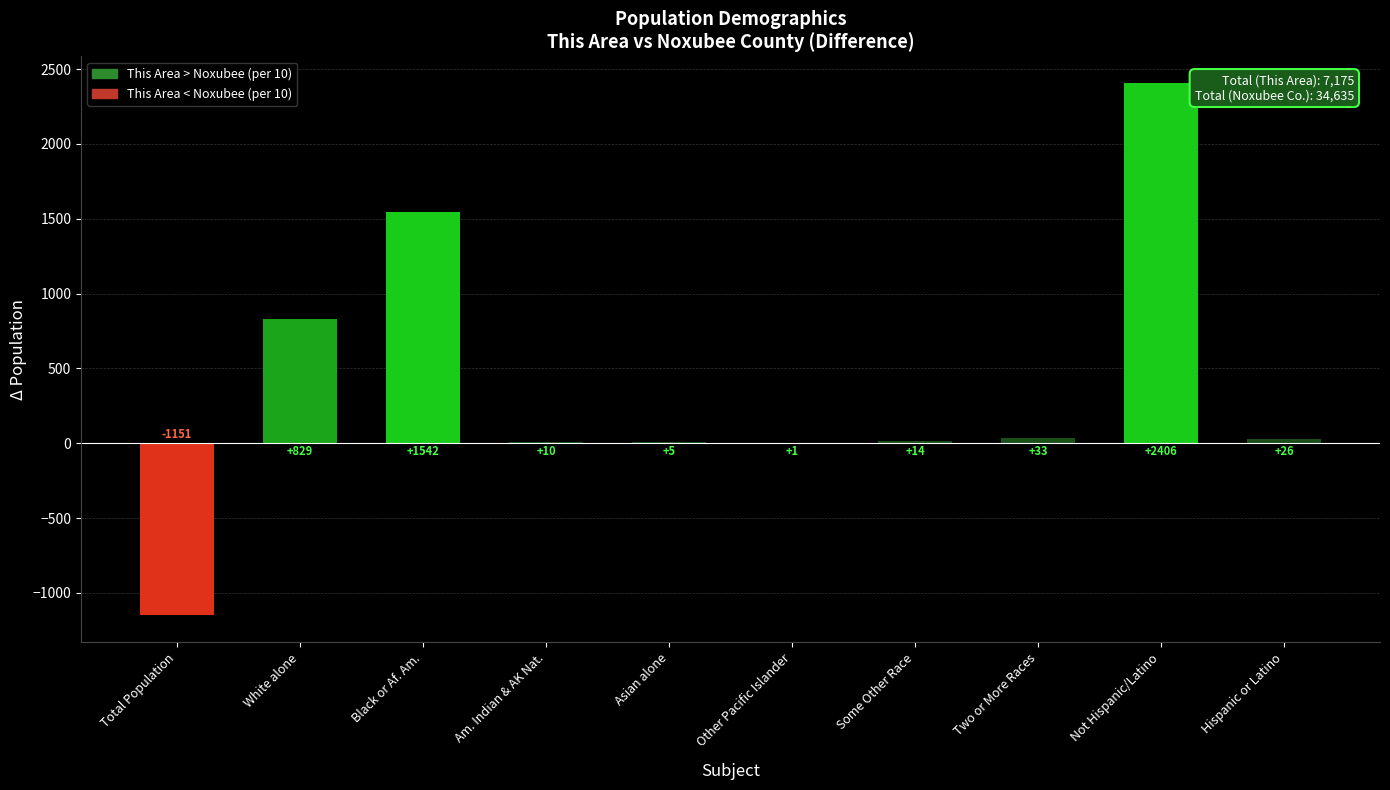

What is the maximum value shown in the chart?

2406